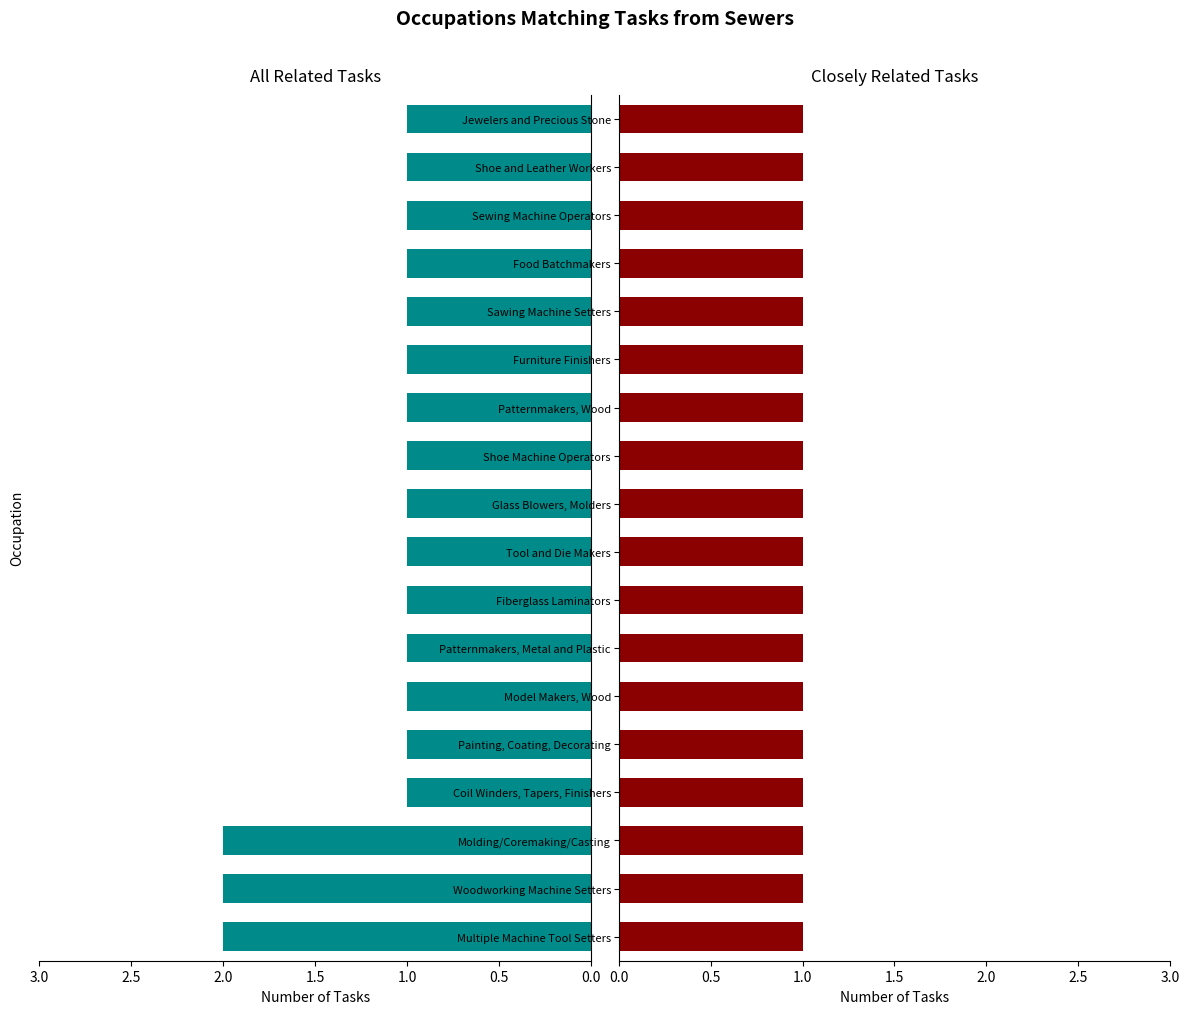

What is the lowest value of the All Related Tasks series?

1.0